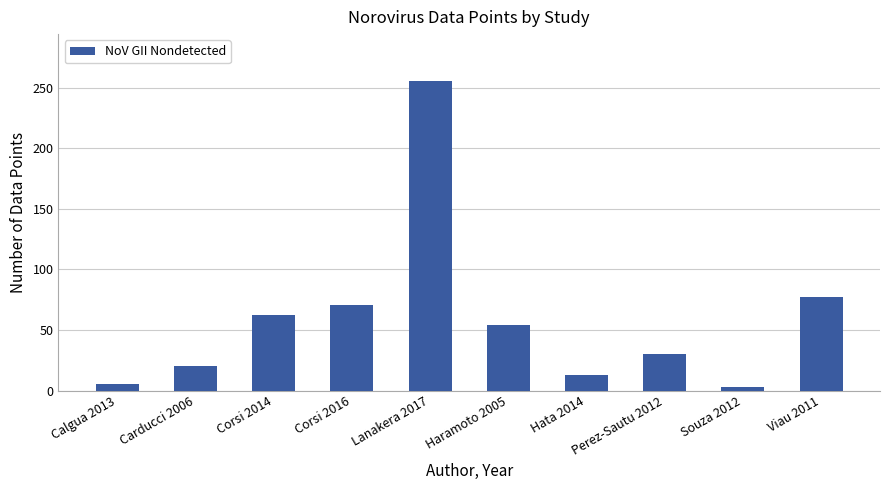

At which category does the chart reach its peak across all series?

Lanakera 2017